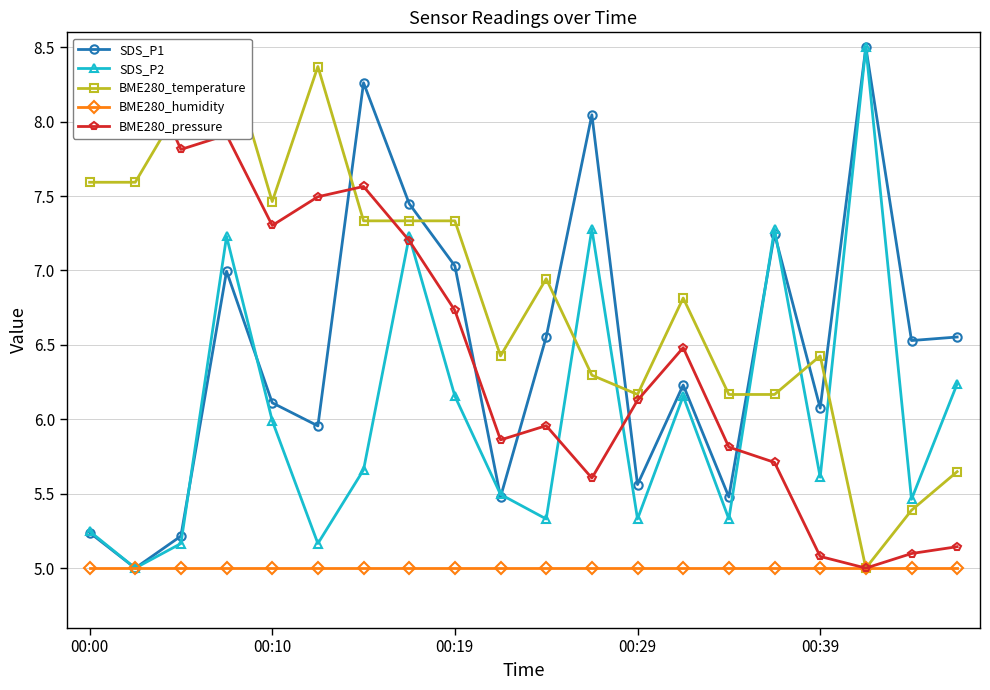

What is the average value of the BME280_temperature series?

6.9